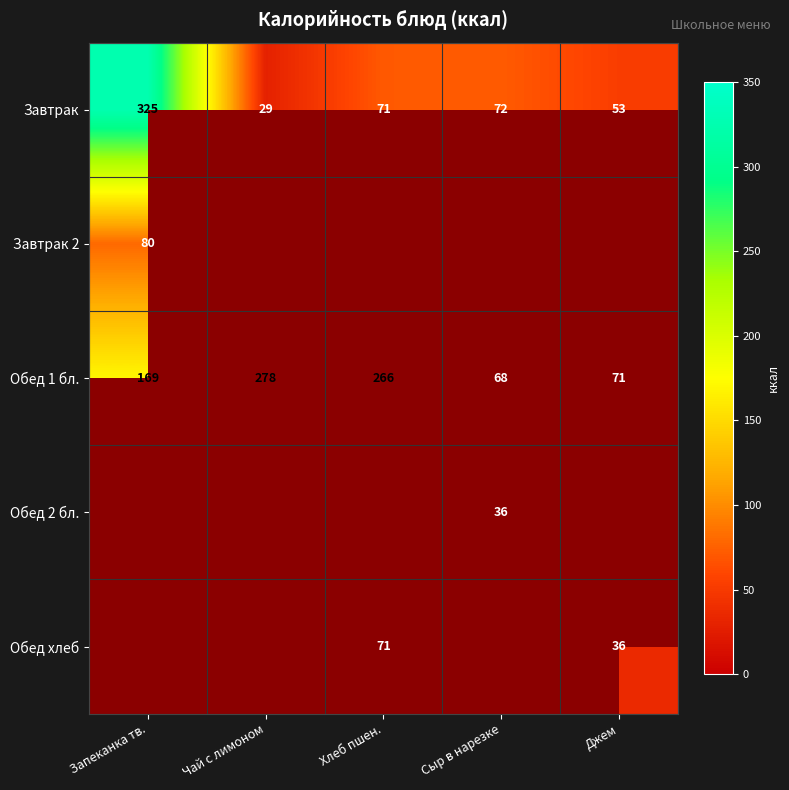

The Завтрак series shows 13.6 at Джем. True or false?

False